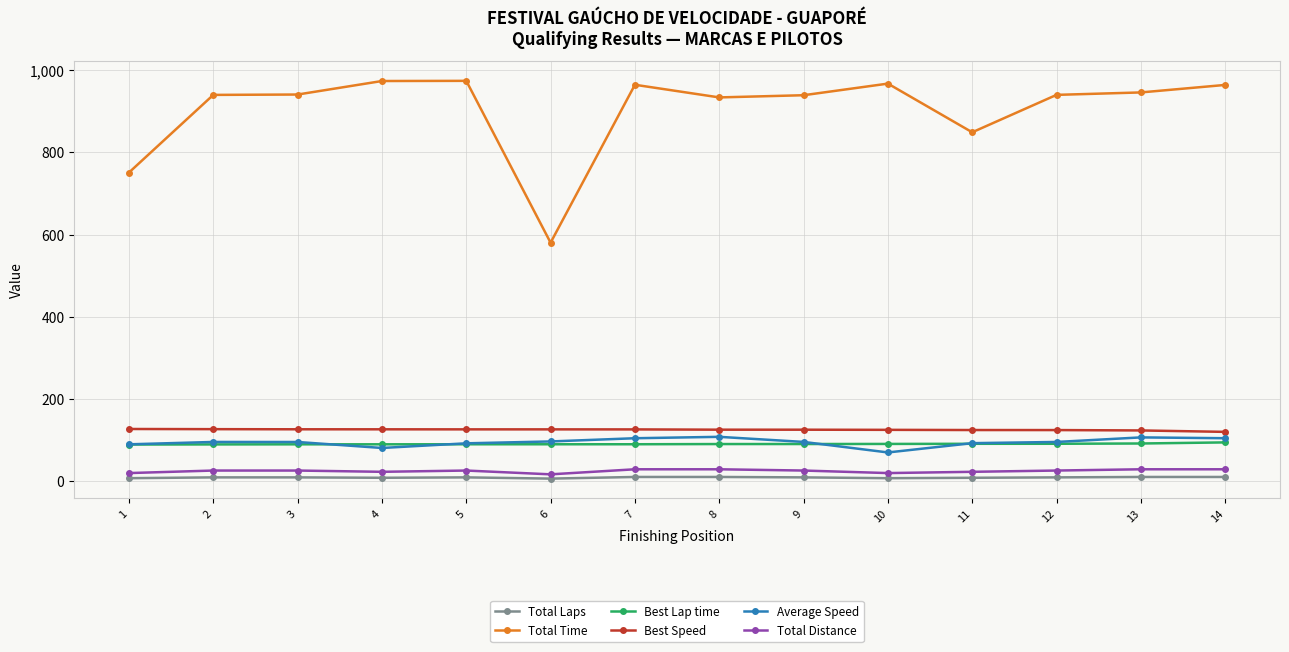

How many lines are shown in the chart?

6